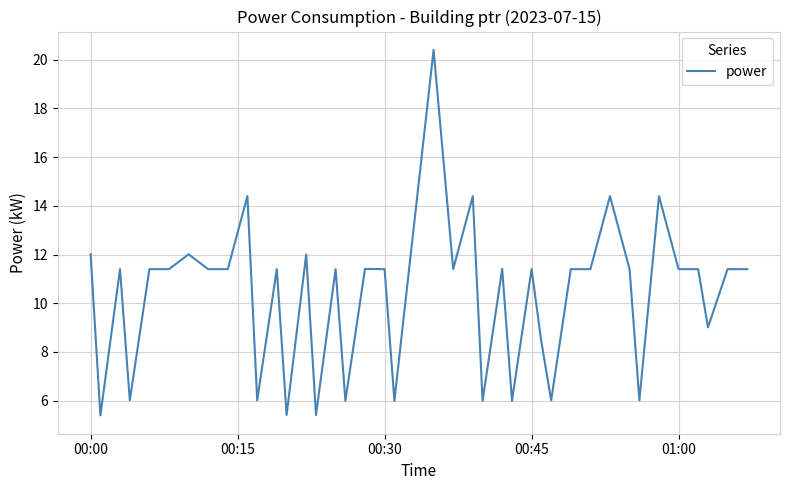

What is the maximum value shown in the chart?

20.4